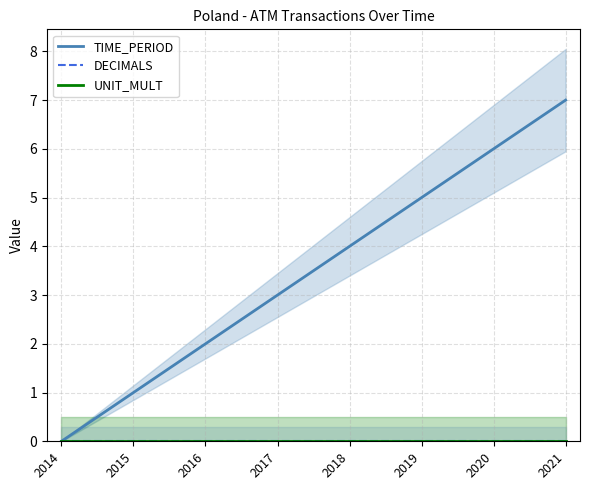

How many lines are shown in the chart?

3